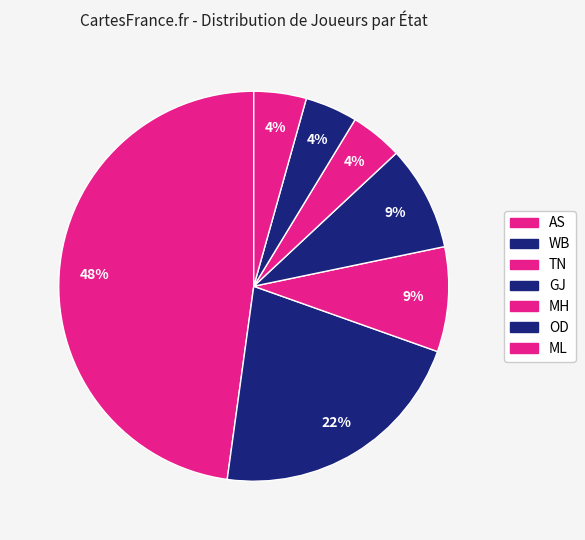

How many slices are in this pie chart?

7